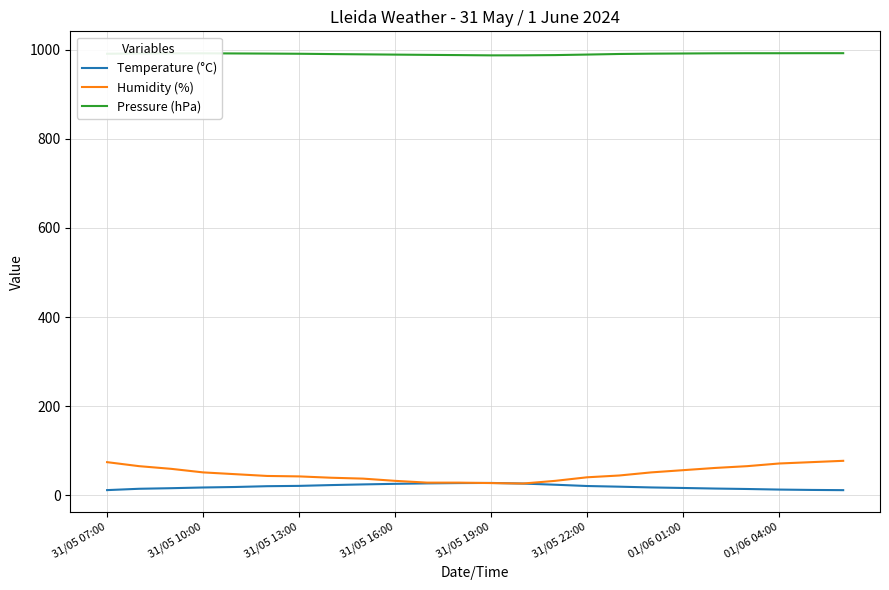

What is the maximum value for Humidity (%)?

77.0